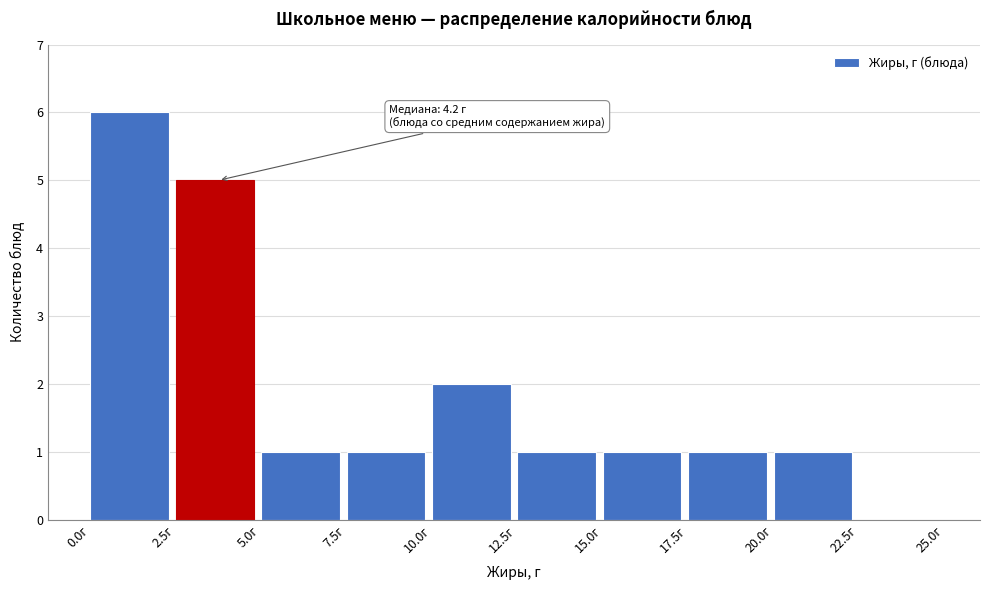

Over which range of the x-axis is the bar tallest?

0.0 to 2.5